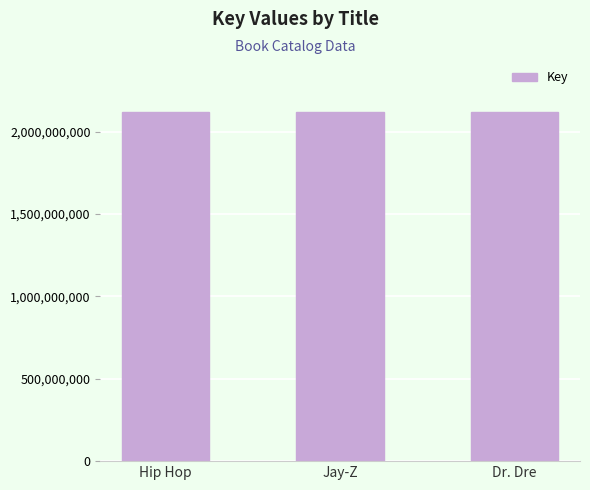

What is the label of the 3rd bar from the left?

Dr. Dre